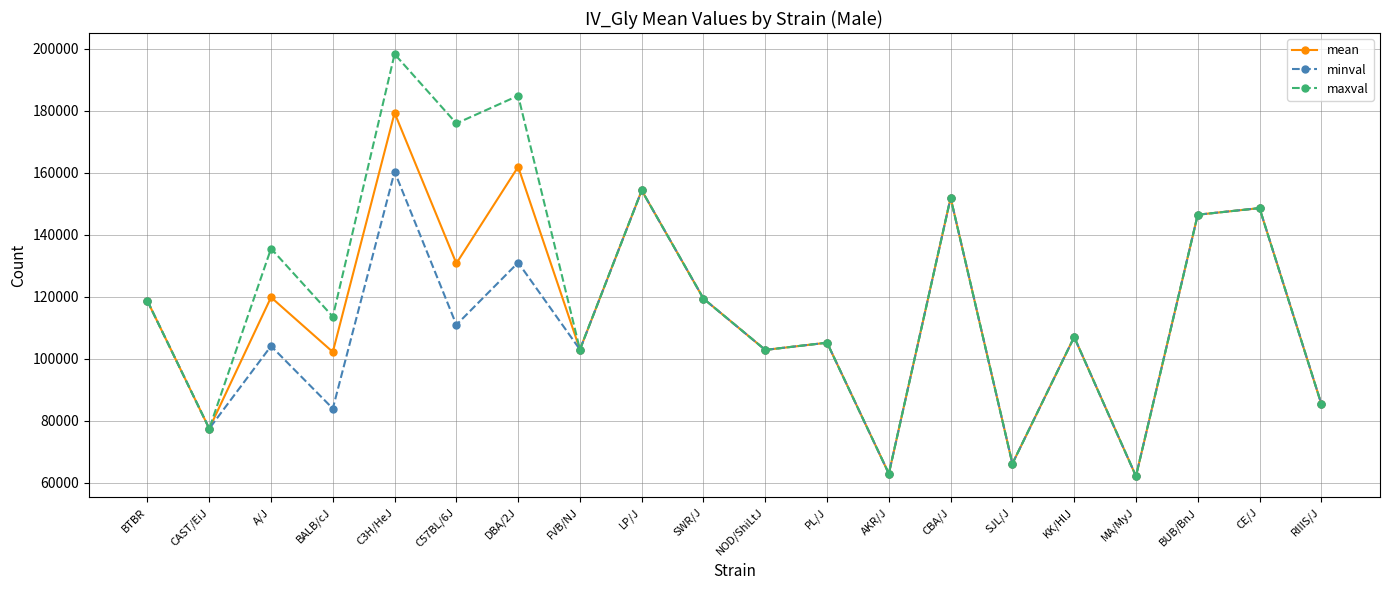

What is the difference between the second highest and second lowest values in the maxval series?

121850